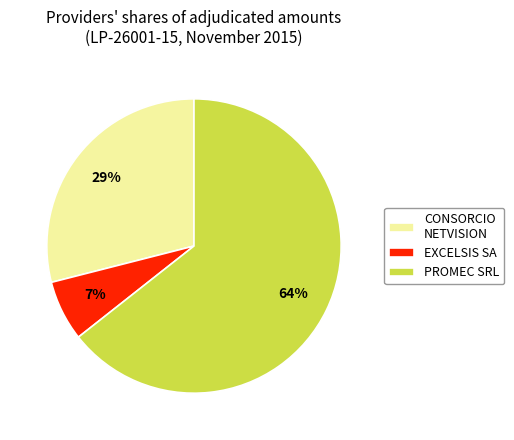

Does PROMEC SRL account for over 50% of the chart?

Yes